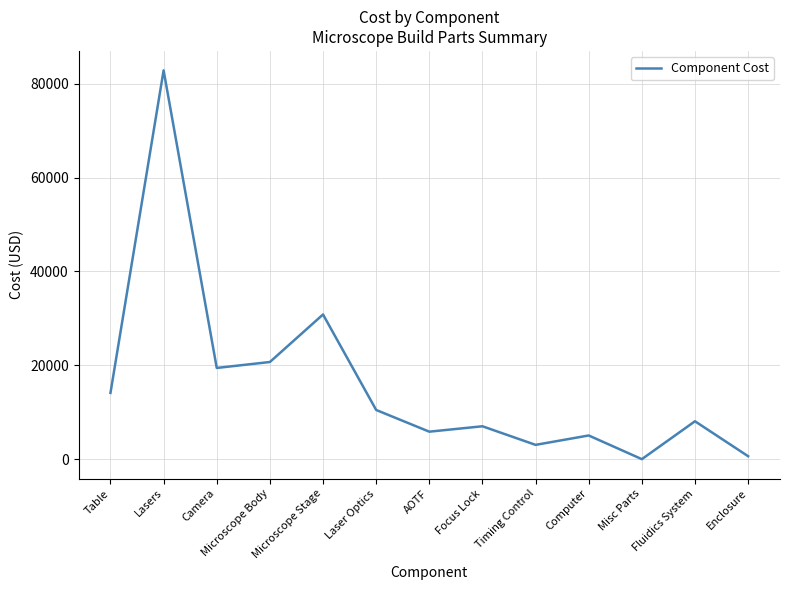

Is it true that the value at Camera is 30540.2?

False